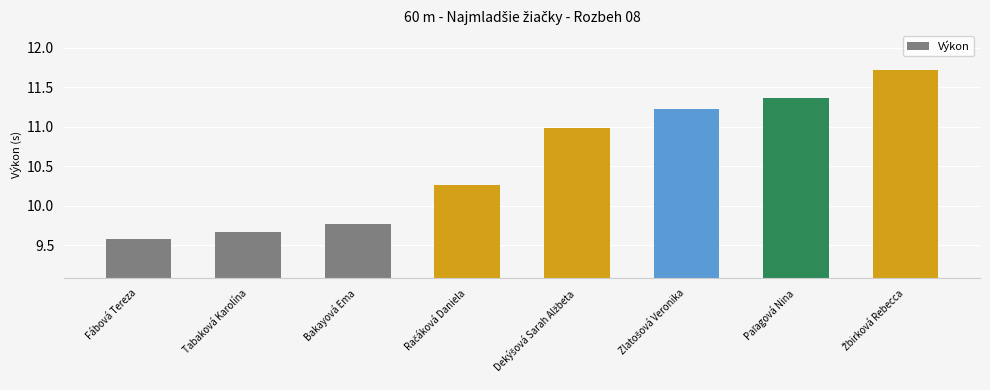

What is the value of the 2nd bar from the left?

9.7